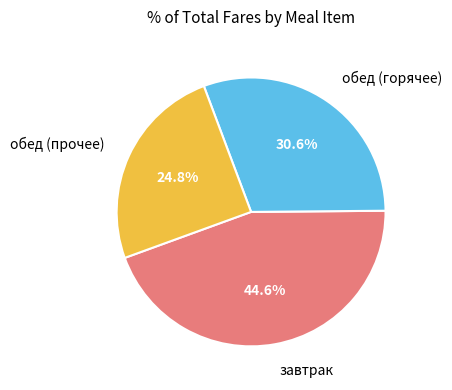

What is the smallest slice in the pie chart?

обед (прочее)